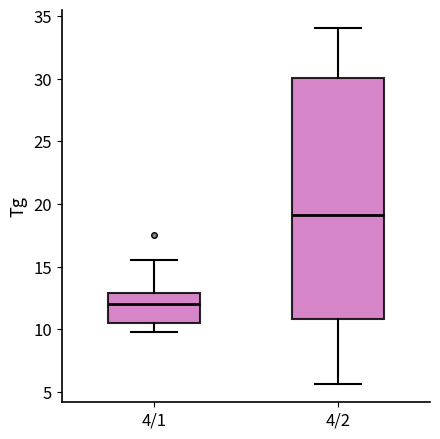

Where is the lower edge of the box for 4/1 on the y-axis? The values are not printed on the chart, so give them approximately, as read against the axis.

10.5